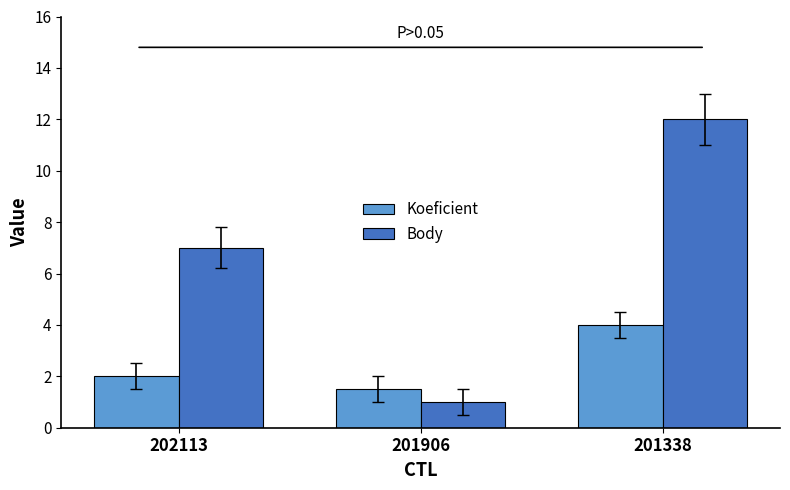

Rank the series at 201338 from lowest to highest value.

Koeficient, Body